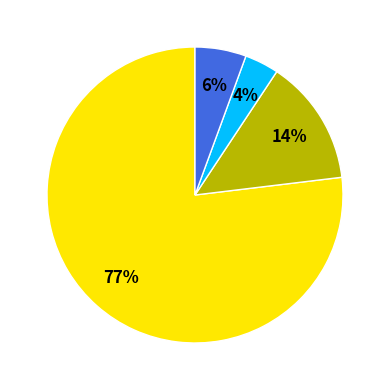

Is there any slice that represents more than half of the pie?

Yes